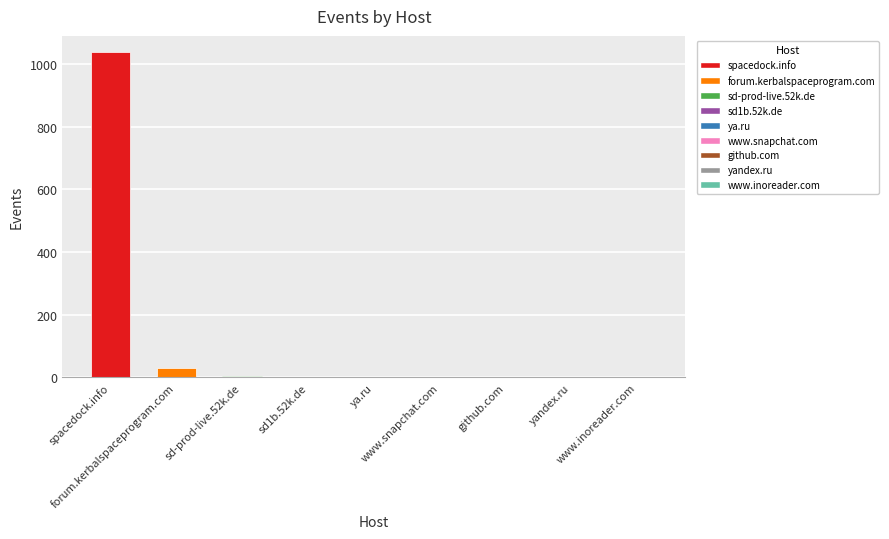

Is it true that the value at ya.ru is 2?

True